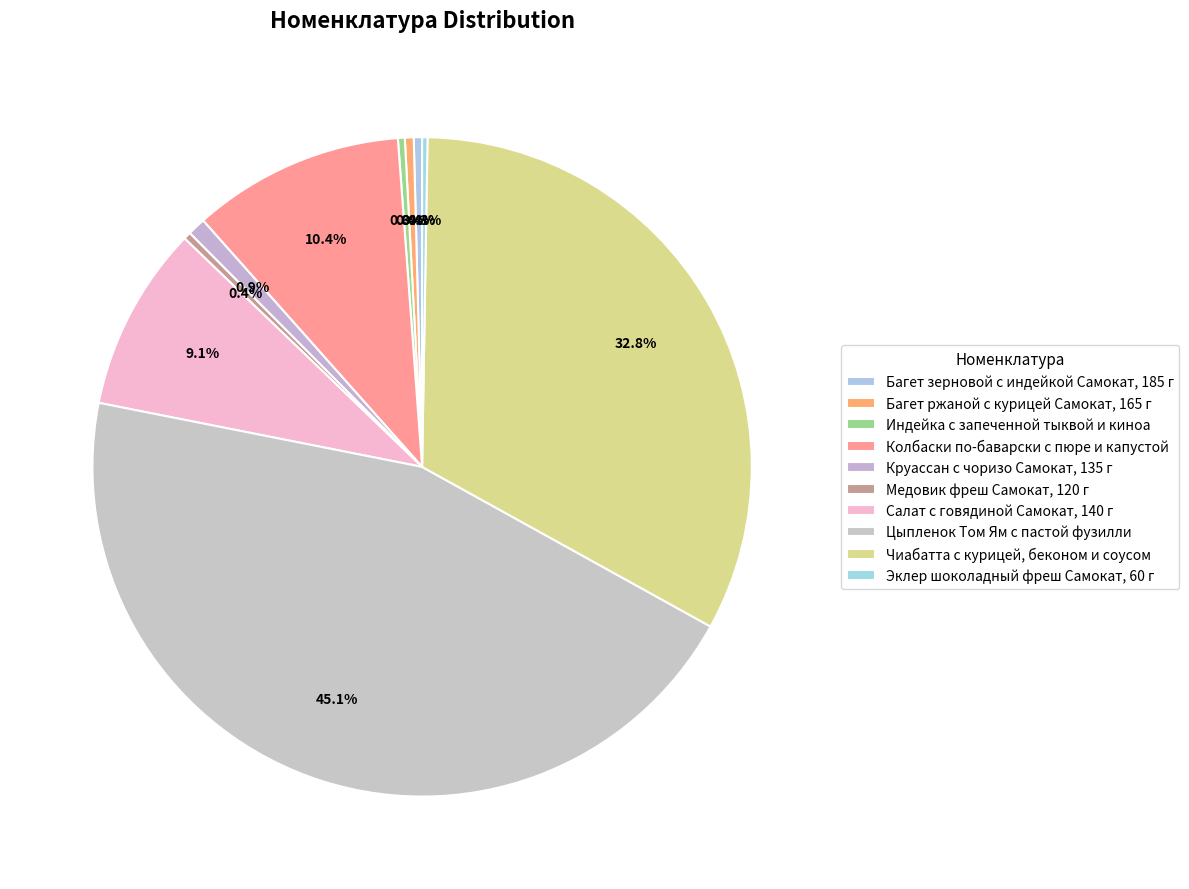

To the nearest percent, what is the average slice percentage?

10%